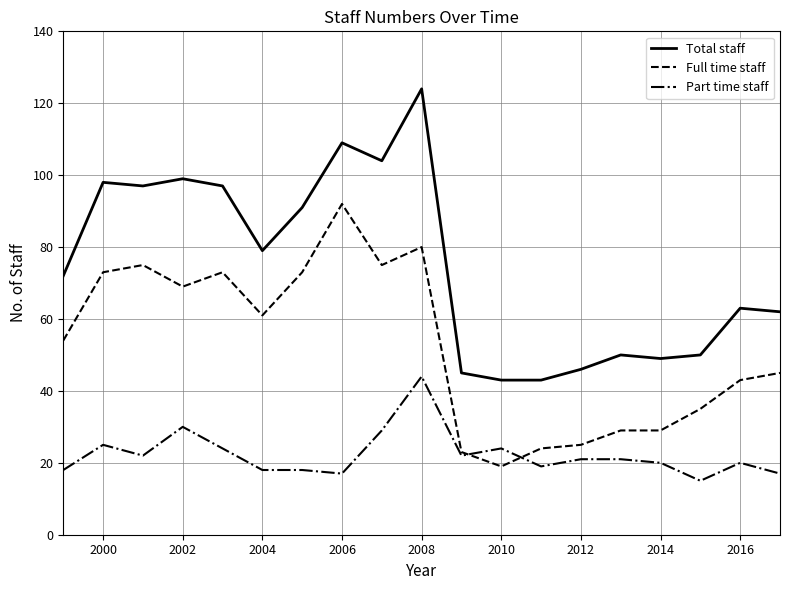

How many categories are shown in the chart?

19